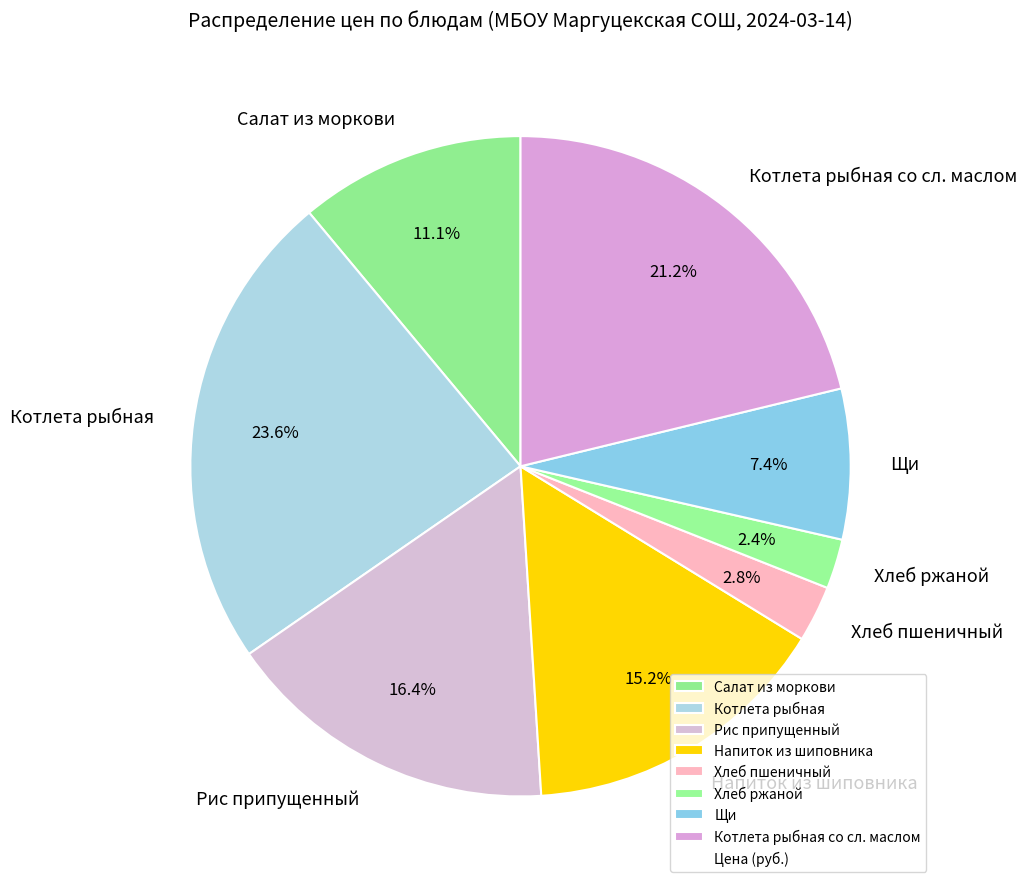

What is the largest slice in the pie chart?

Котлета рыбная